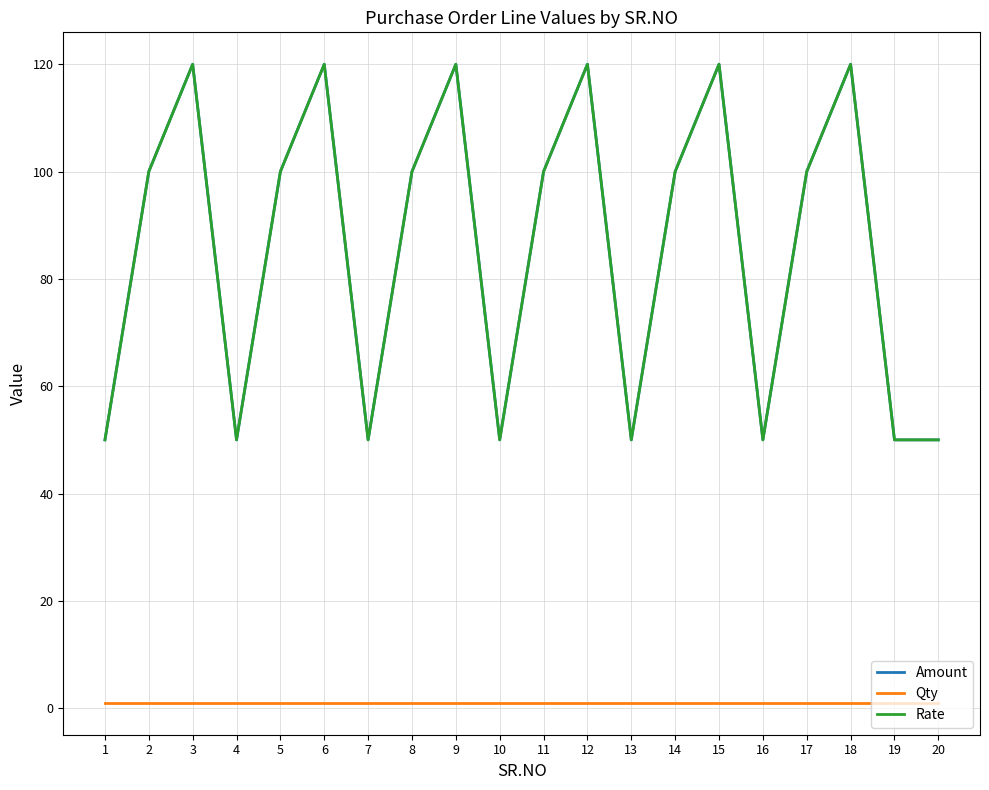

What is the maximum value for Qty?

1